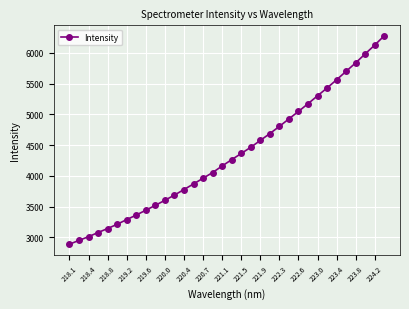

How many categories are shown in the chart?

34